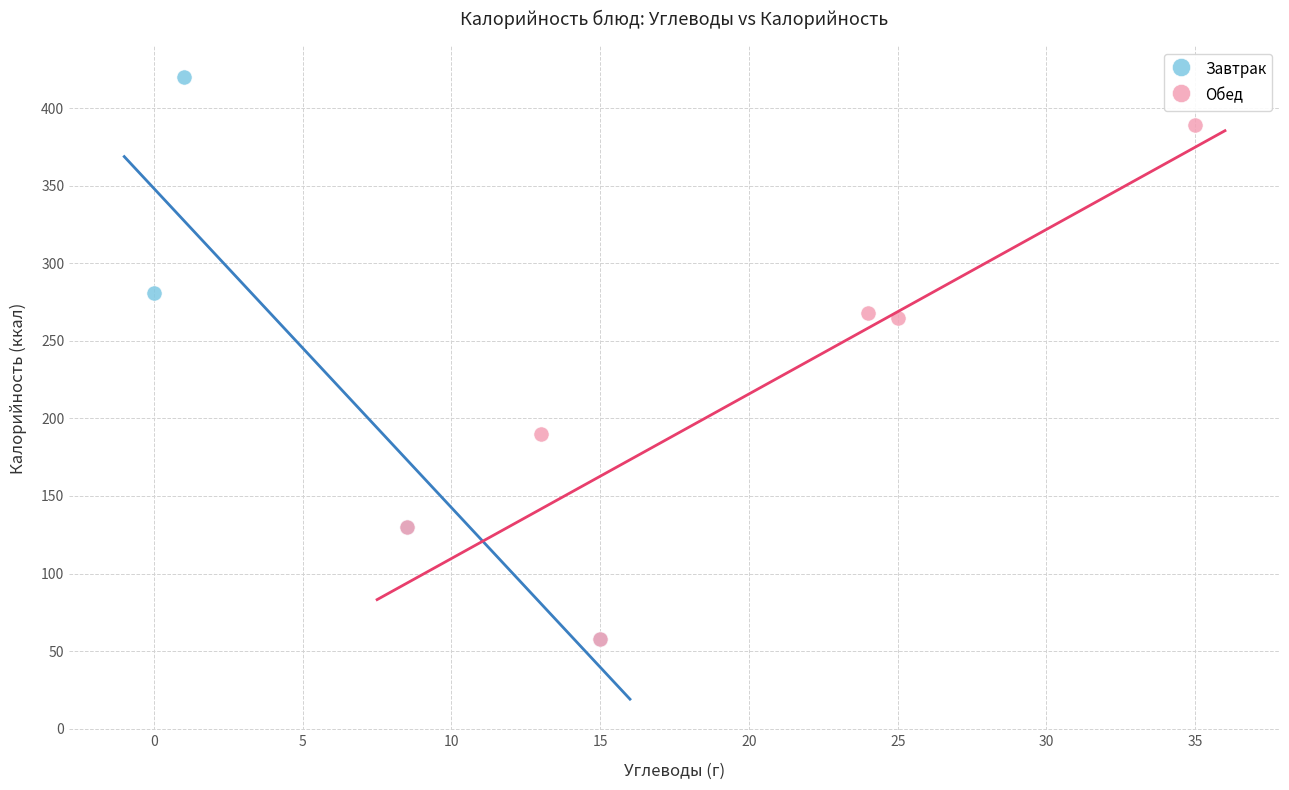

Which series reaches the maximum Y coordinate?

Завтрак